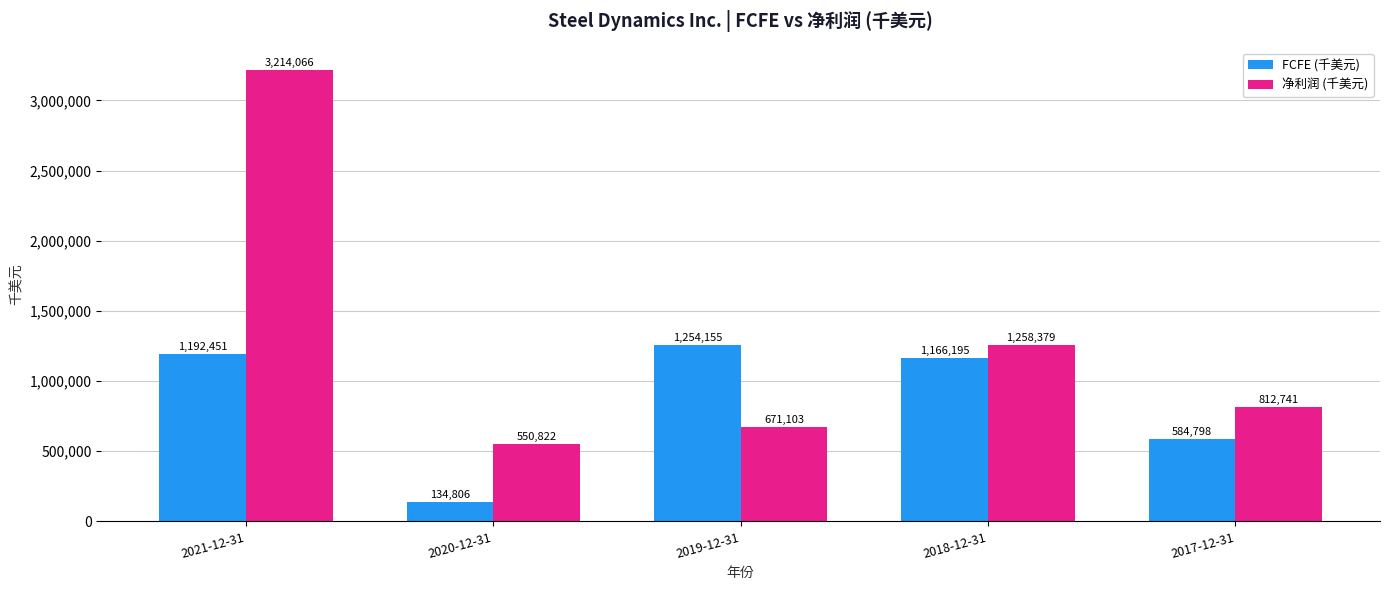

Reading left to right, list all the values displayed in this chart.

FCFE (千美元): 1192451	134806	1254155	1166195	584798
净利润 (千美元): 3214066	550822	671103	1258379	812741